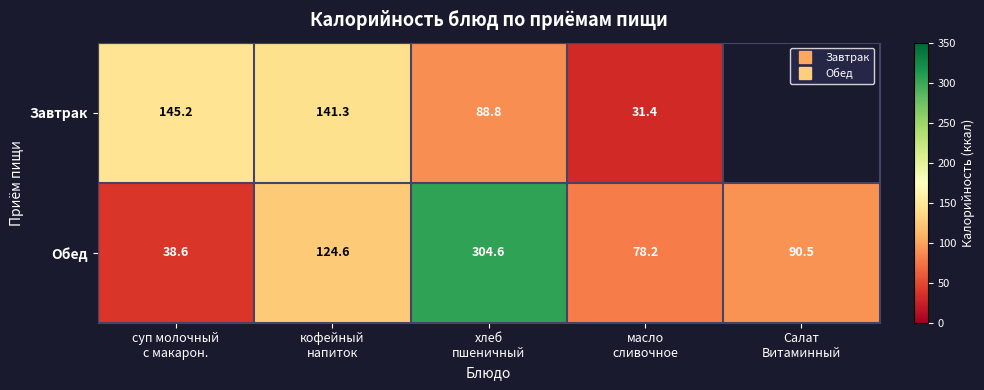

How many values in Завтрак are above zero?

4